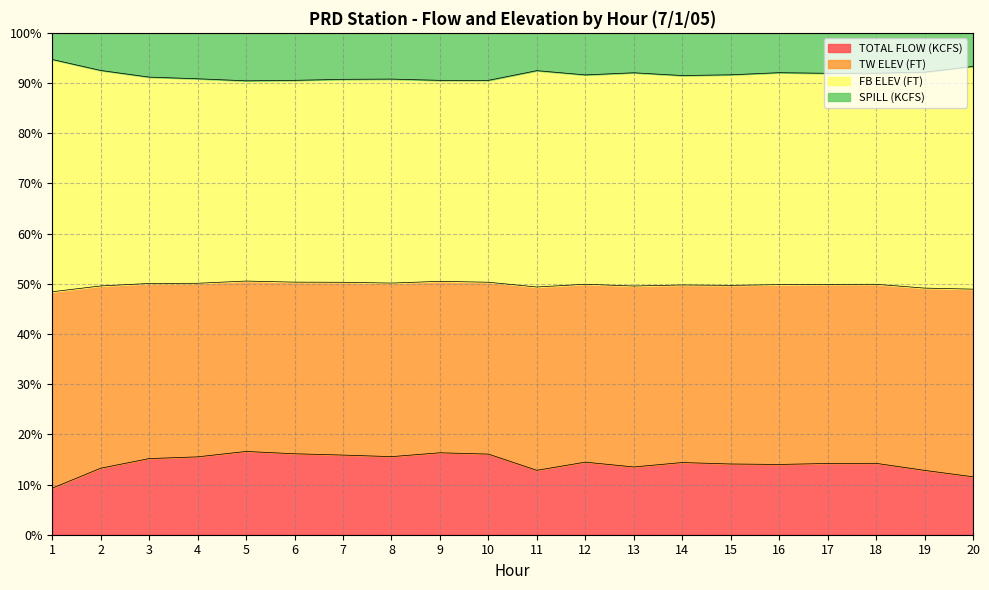

The value of TOTAL FLOW (KCFS) at 14 is 7.4. True or false?

False